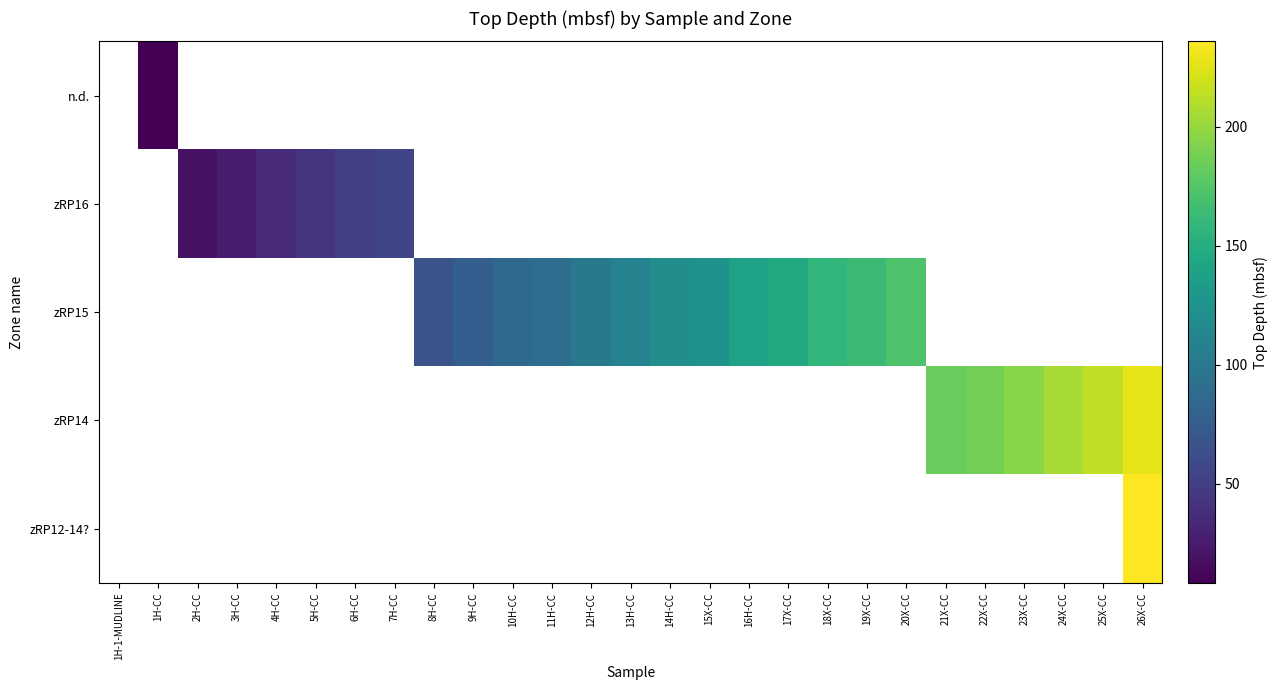

Reading left to right, extract all data points from this chart.

n.d.: 1H-1-MUDLINE=0.0	1H-CC=8.2	2H-CC=0.0	3H-CC=0.0	4H-CC=0.0	5H-CC=0.0	6H-CC=0.0	7H-CC=0.0	8H-CC=0.0	9H-CC=0.0	10H-CC=0.0	11H-CC=0.0	12H-CC=0.0	13H-CC=0.0	14H-CC=0.0	15X-CC=0.0	16H-CC=0.0	17X-CC=0.0	18X-CC=0.0	19X-CC=0.0	20X-CC=0.0	21X-CC=0.0	22X-CC=0.0	23X-CC=0.0	24X-CC=0.0	25X-CC=0.0	26X-CC=0.0
zRP16: 1H-1-MUDLINE=0.0	1H-CC=0.0	2H-CC=18.1	3H-CC=26.8	4H-CC=36.7	5H-CC=42.3	6H-CC=51.0	7H-CC=55.6	8H-CC=0.0	9H-CC=0.0	10H-CC=0.0	11H-CC=0.0	12H-CC=0.0	13H-CC=0.0	14H-CC=0.0	15X-CC=0.0	16H-CC=0.0	17X-CC=0.0	18X-CC=0.0	19X-CC=0.0	20X-CC=0.0	21X-CC=0.0	22X-CC=0.0	23X-CC=0.0	24X-CC=0.0	25X-CC=0.0	26X-CC=0.0
zRP15: 1H-1-MUDLINE=0.0	1H-CC=0.0	2H-CC=0.0	3H-CC=0.0	4H-CC=0.0	5H-CC=0.0	6H-CC=0.0	7H-CC=0.0	8H-CC=66.7	9H-CC=76.4	10H-CC=86.0	11H-CC=90.8	12H-CC=100.3	13H-CC=108.9	14H-CC=119.8	15X-CC=125.4	16H-CC=139.1	17X-CC=146.9	18X-CC=158.0	19X-CC=163.5	20X-CC=172.8	21X-CC=0.0	22X-CC=0.0	23X-CC=0.0	24X-CC=0.0	25X-CC=0.0	26X-CC=0.0
zRP14: 1H-1-MUDLINE=0.0	1H-CC=0.0	2H-CC=0.0	3H-CC=0.0	4H-CC=0.0	5H-CC=0.0	6H-CC=0.0	7H-CC=0.0	8H-CC=0.0	9H-CC=0.0	10H-CC=0.0	11H-CC=0.0	12H-CC=0.0	13H-CC=0.0	14H-CC=0.0	15X-CC=0.0	16H-CC=0.0	17X-CC=0.0	18X-CC=0.0	19X-CC=0.0	20X-CC=0.0	21X-CC=183.1	22X-CC=187.6	23X-CC=195.3	24X-CC=206.1	25X-CC=214.2	26X-CC=227.9
zRP12-14?: 1H-1-MUDLINE=0.0	1H-CC=0.0	2H-CC=0.0	3H-CC=0.0	4H-CC=0.0	5H-CC=0.0	6H-CC=0.0	7H-CC=0.0	8H-CC=0.0	9H-CC=0.0	10H-CC=0.0	11H-CC=0.0	12H-CC=0.0	13H-CC=0.0	14H-CC=0.0	15X-CC=0.0	16H-CC=0.0	17X-CC=0.0	18X-CC=0.0	19X-CC=0.0	20X-CC=0.0	21X-CC=0.0	22X-CC=0.0	23X-CC=0.0	24X-CC=0.0	25X-CC=0.0	26X-CC=236.0